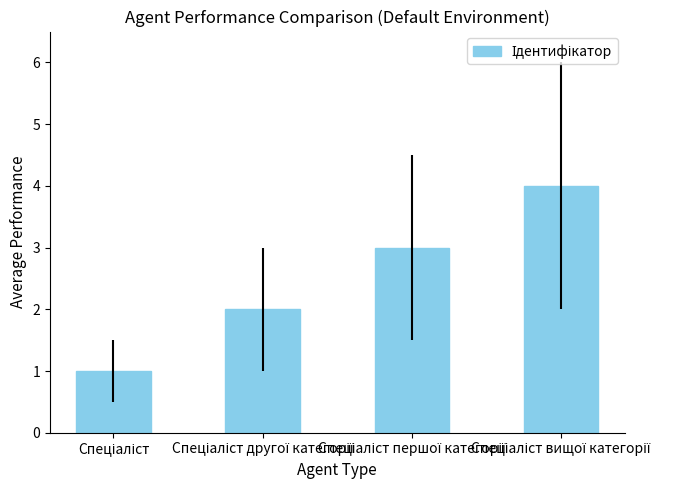

What is the difference between the maximum and minimum values?

3